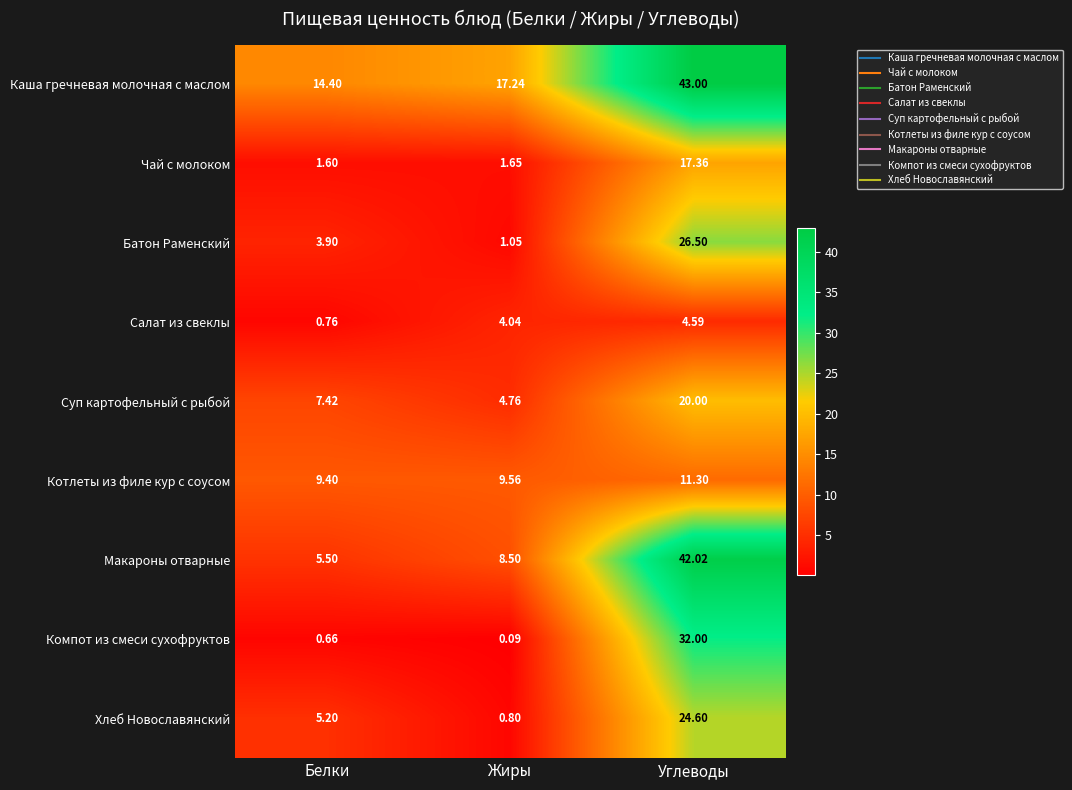

Rank the series by their maximum value, from lowest to highest.

Салат из свеклы, Котлеты из филе кур с соусом, Чай с молоком, Суп картофельный с рыбой, Хлеб Новославянский, Батон Раменский, Компот из смеси сухофруктов, Макароны отварные, Каша гречневая молочная с маслом